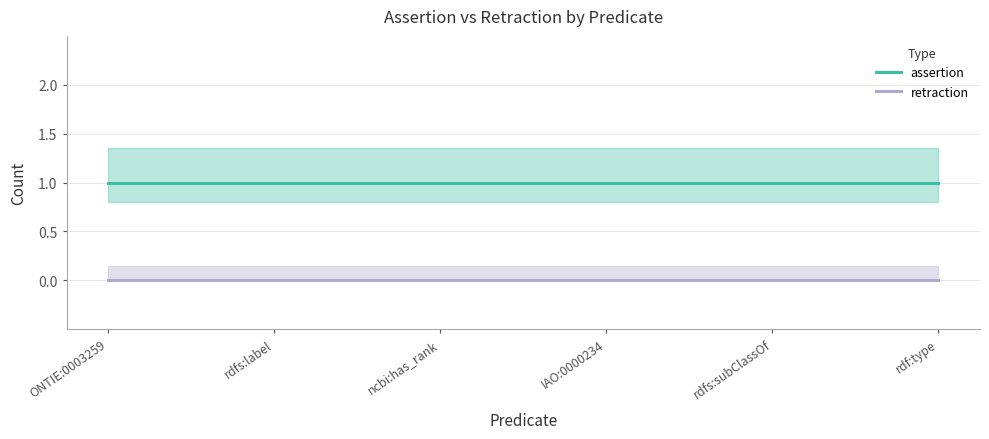

Which series has the widest spread of values?

assertion